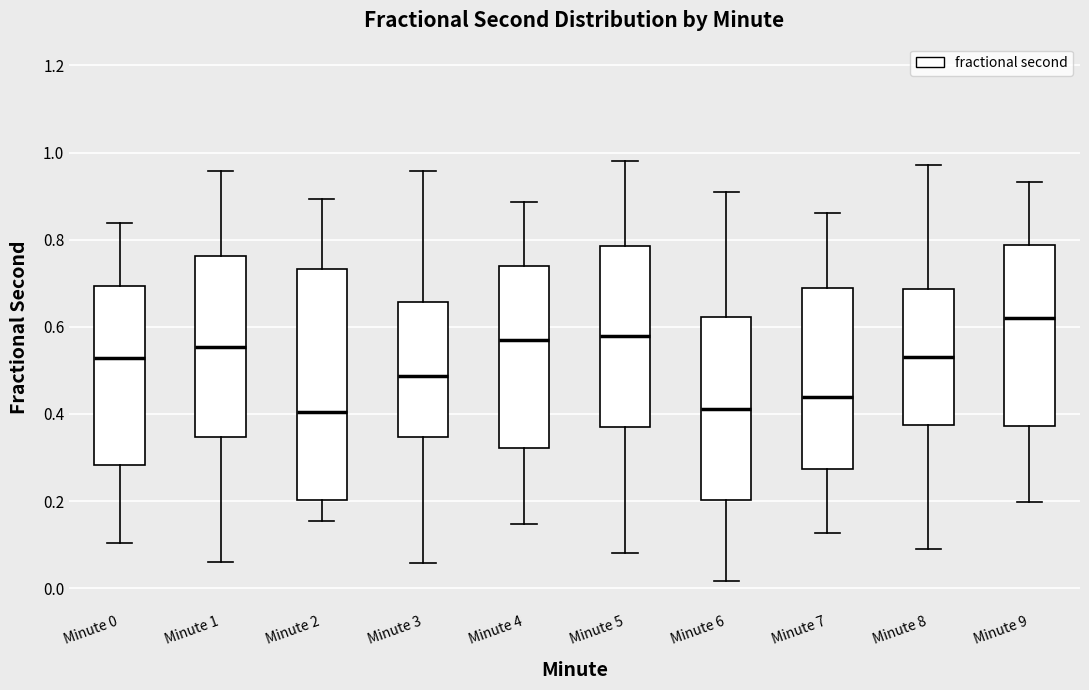

Which box has the highest median line?

Minute 9